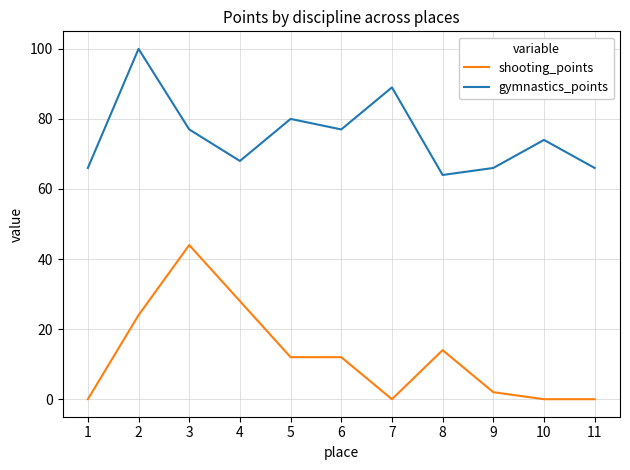

At 4, list the series in order from smallest to largest.

shooting_points, gymnastics_points